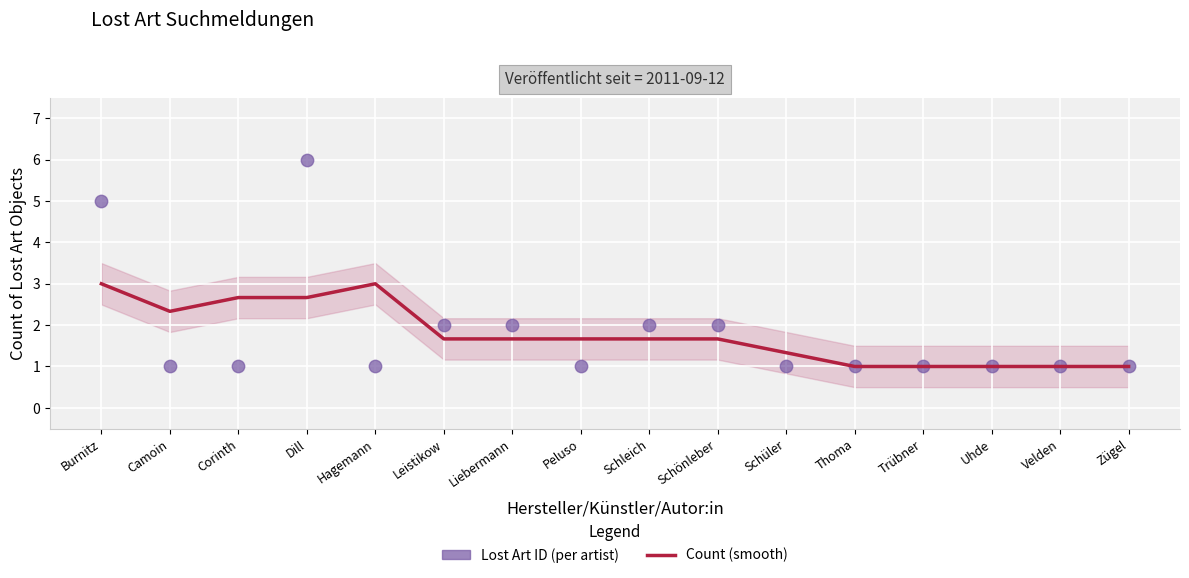

At which category is the sum across all series the highest?

Dill